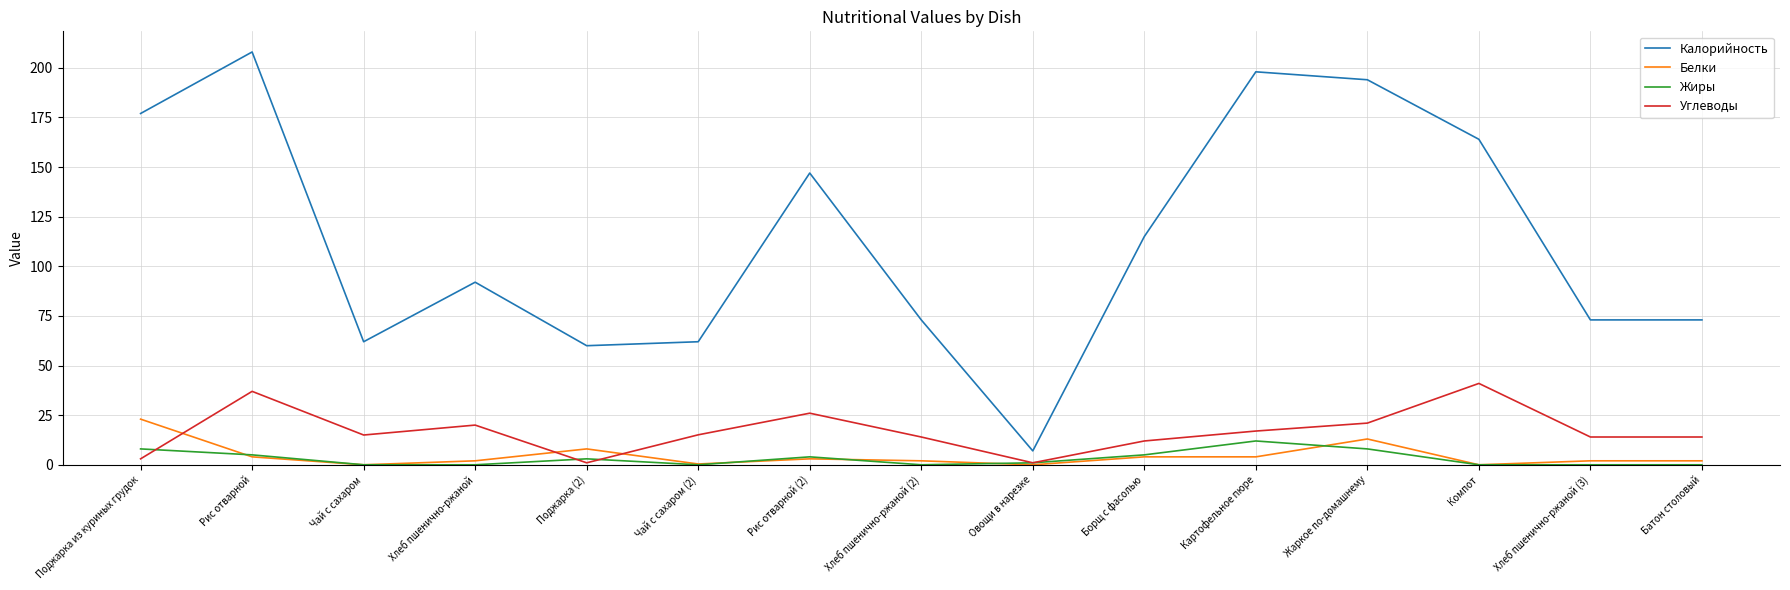

List the series in order of their peak value, highest first.

Калорийность, Углеводы, Белки, Жиры